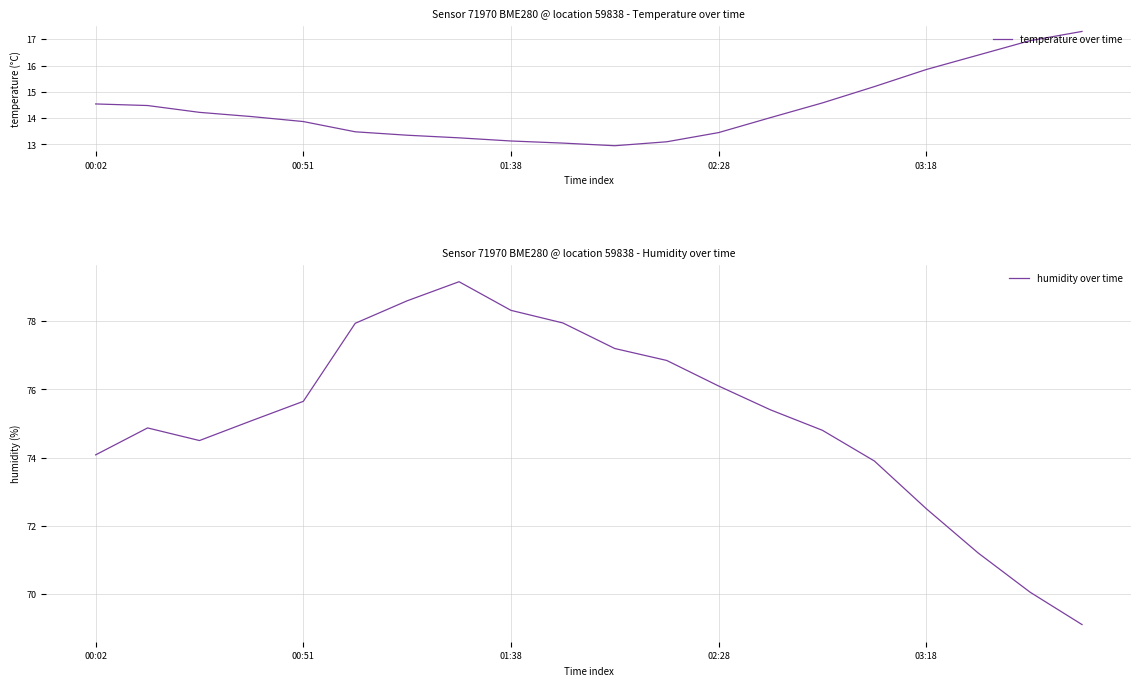

What value does the temperature over time series have at 13?

14.0